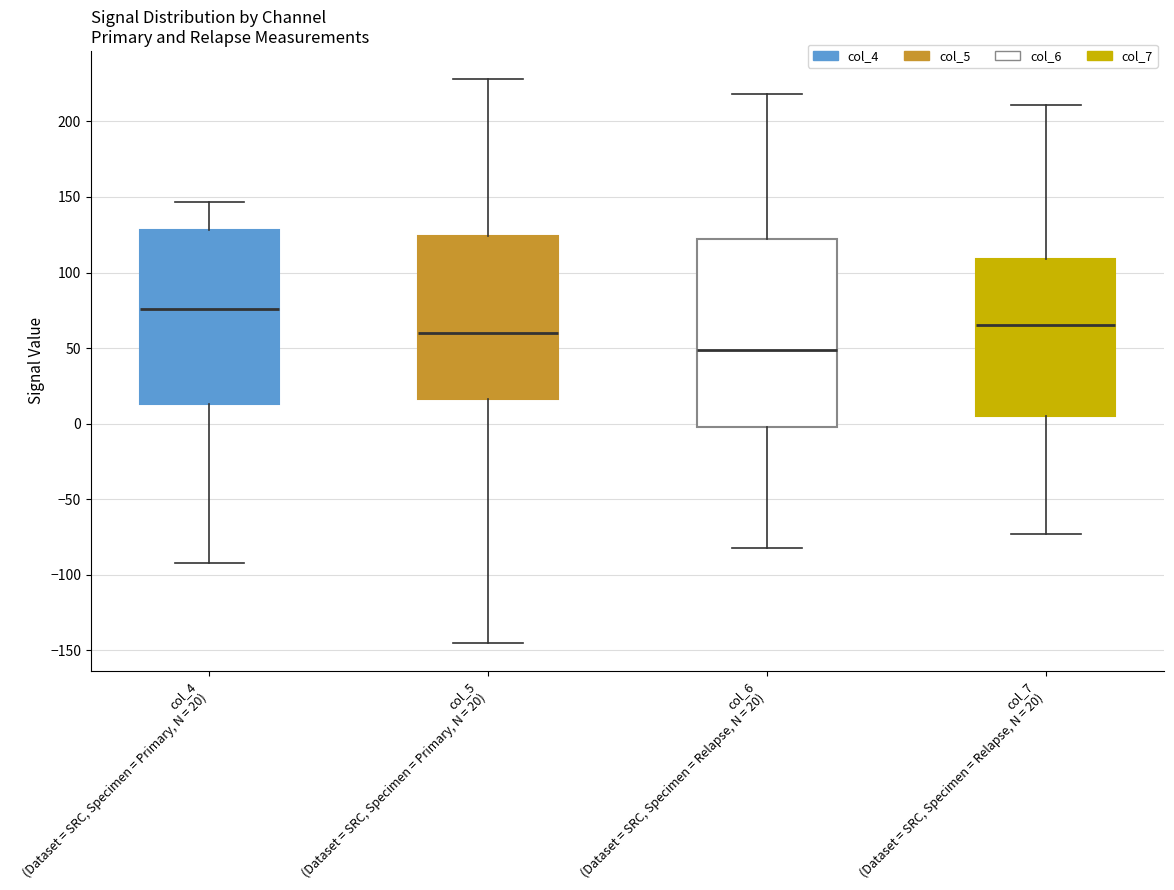

Reading left to right, transcribe this box plot: for each box, give where its median line is, the range the box spans, and where its two whiskers end, as read against the y-axis. The values are not printed on the chart, so give them approximately, as read against the axis.

col_4 (Dataset = SRC, Specimen = Primary, N = 20): median 75, box 15 to 130, whiskers -90 to 145
col_5 (Dataset = SRC, Specimen = Primary, N = 20): median 60, box 15 to 125, whiskers -145 to 230
col_6 (Dataset = SRC, Specimen = Relapse, N = 20): median 50, box 0 to 125, whiskers -80 to 220
col_7 (Dataset = SRC, Specimen = Relapse, N = 20): median 65, box 5 to 110, whiskers -75 to 210